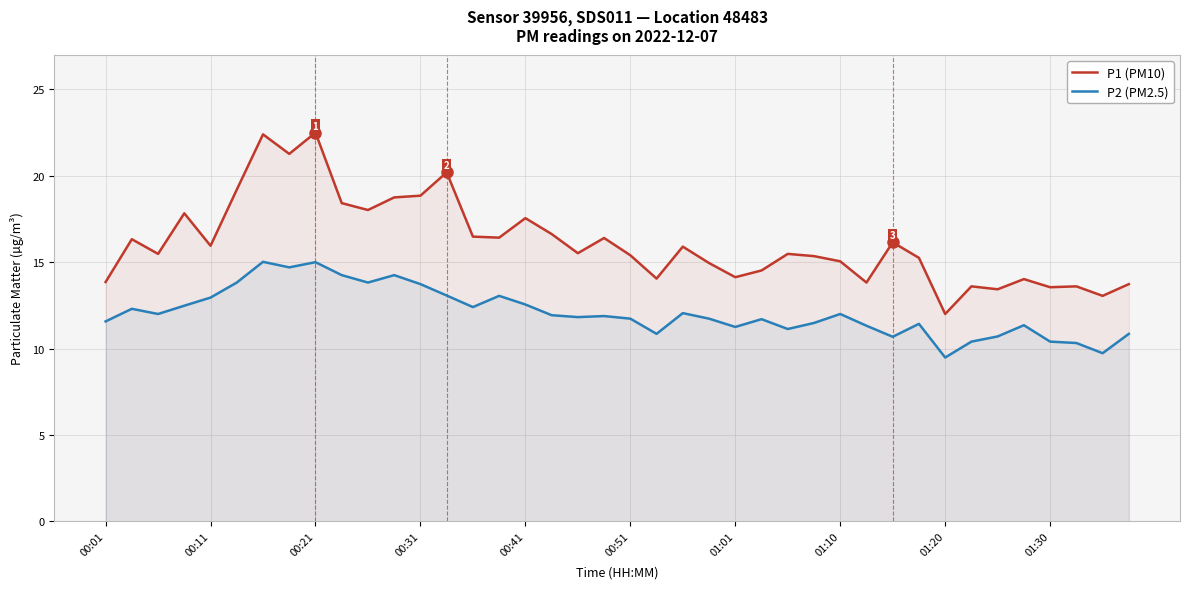

What is the lowest value of the P2 (PM2.5) series?

9.5